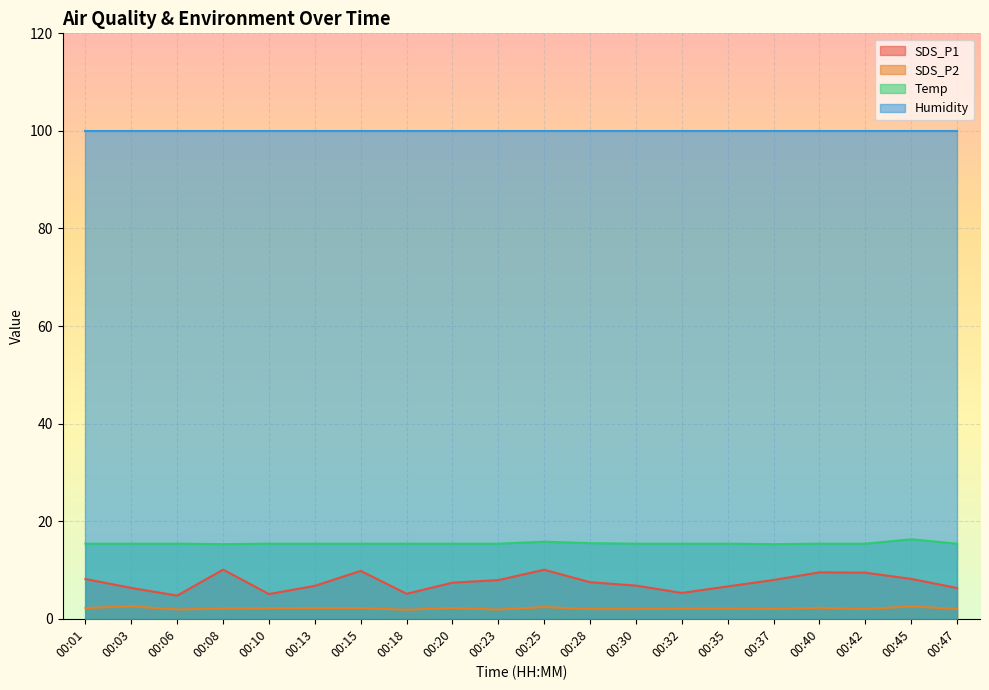

Rank the series by their maximum value, from highest to lowest.

Humidity, Temp, SDS_P1, SDS_P2